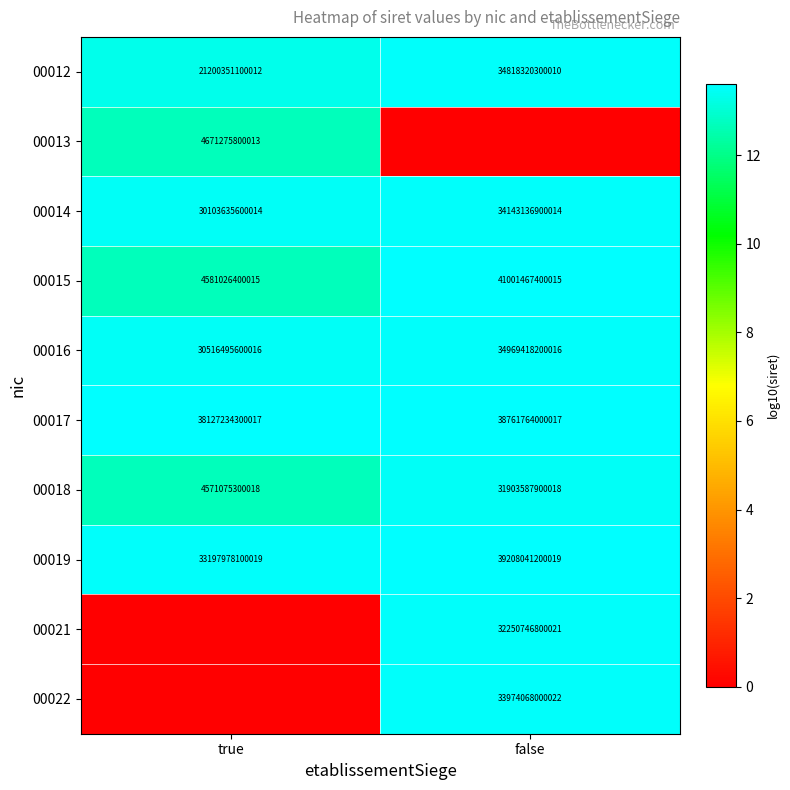

The 00016 series shows 21.9 at true. True or false?

False